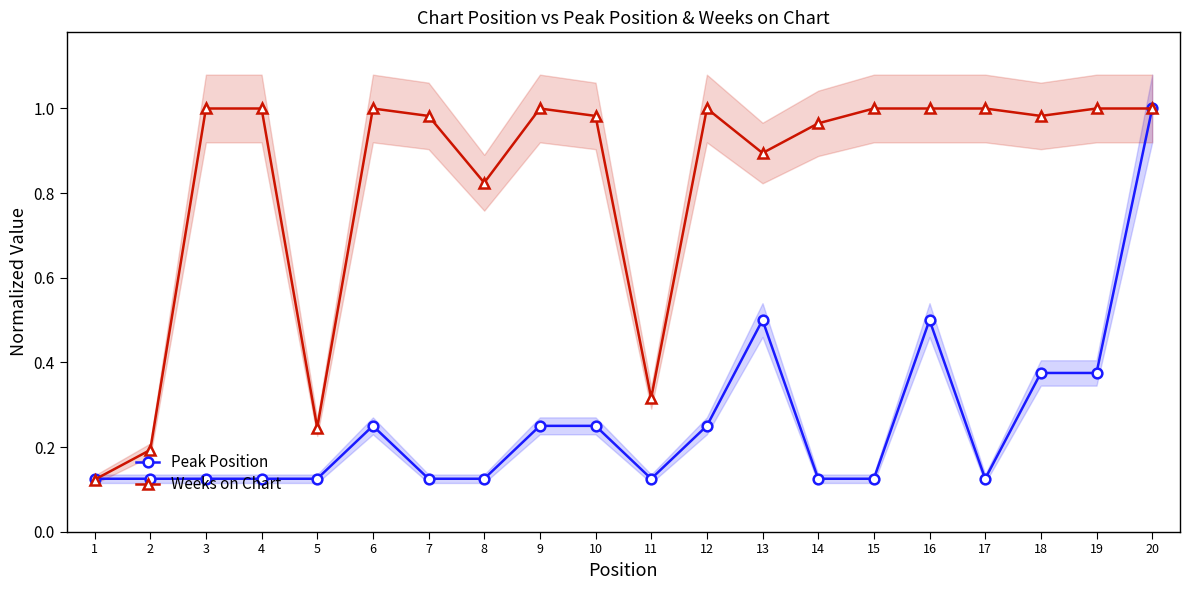

At which label is Peak Position closest to 0?

1